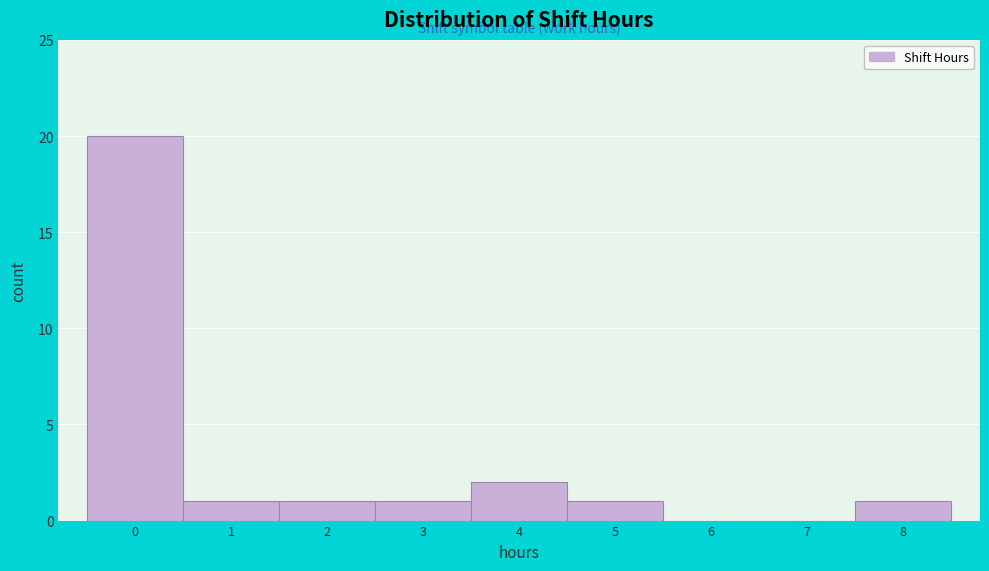

Reading left to right, list all the values displayed in this chart.

0=20	1=1	2=1	3=1	4=2	5=1	6=0	7=0	8=1